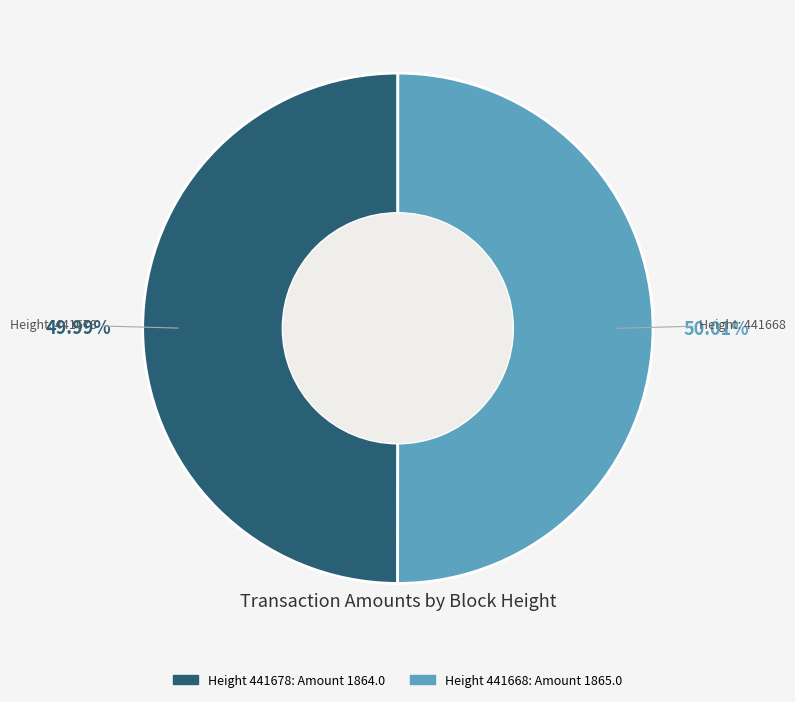

Is there a majority slice in this chart?

Yes